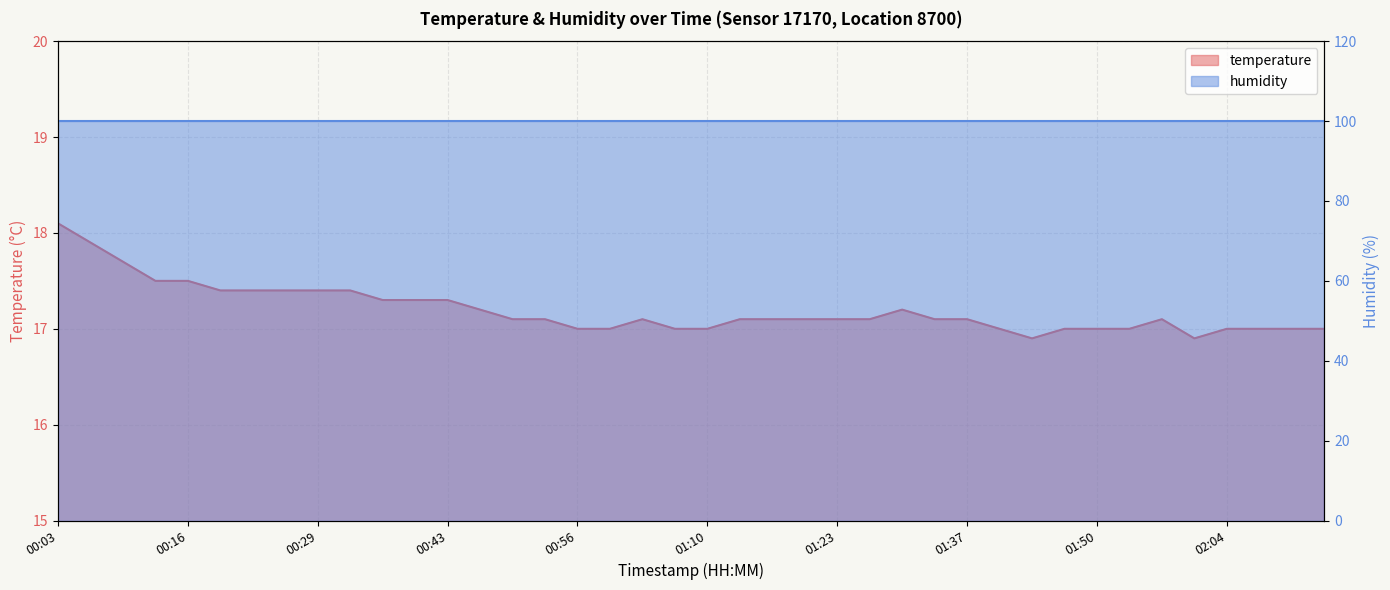

Reading left to right, transcribe all the data shown in this chart.

00:03=18.1	00:06=17.9	00:09=17.7	00:13=17.5	00:16=17.5	00:19=17.4	00:23=17.4	00:26=17.4	00:29=17.4	00:33=17.4	00:36=17.3	00:40=17.3	00:43=17.3	00:46=17.2	00:50=17.1	00:53=17.1	00:56=17.0	01:00=17.0	01:03=17.1	01:06=17.0	01:10=17.0	01:13=17.1	01:16=17.1	01:20=17.1	01:23=17.1	01:27=17.1	01:30=17.2	01:33=17.1	01:37=17.1	01:40=17.0	01:43=16.9	01:47=17.0	01:50=17.0	01:53=17.0	01:57=17.1	02:00=16.9	02:04=17.0	02:07=17.0	02:10=17.0	02:14=17.0